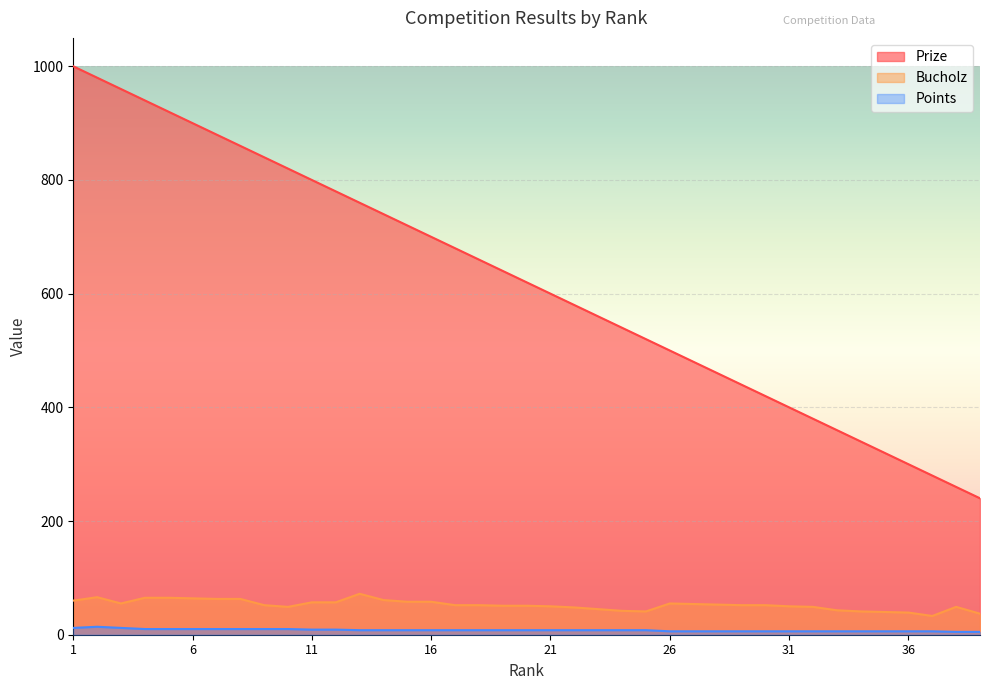

What is the difference between the maximum and minimum values in the Points series?

9